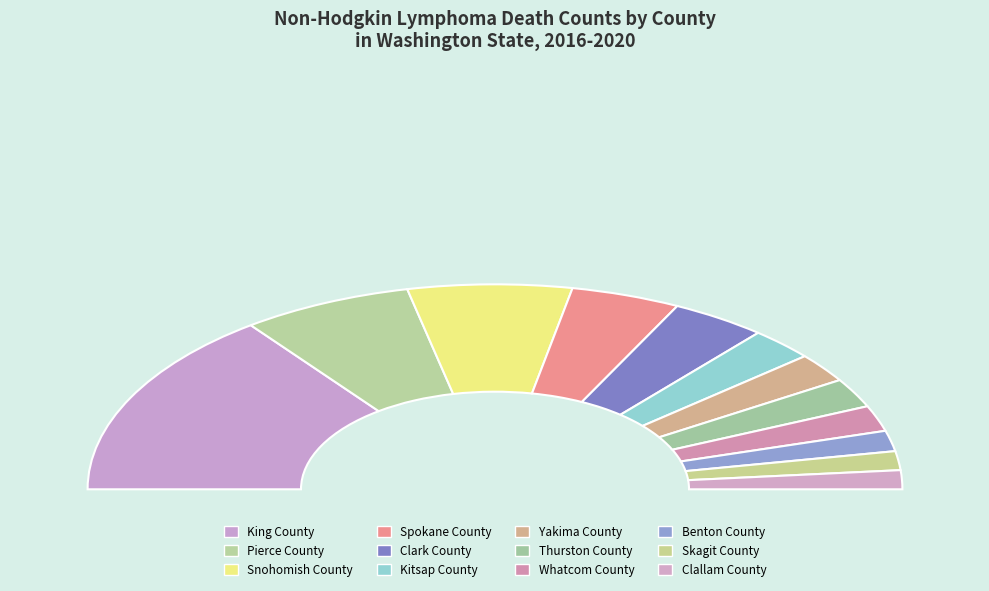

What is the largest slice in the pie chart?

King County